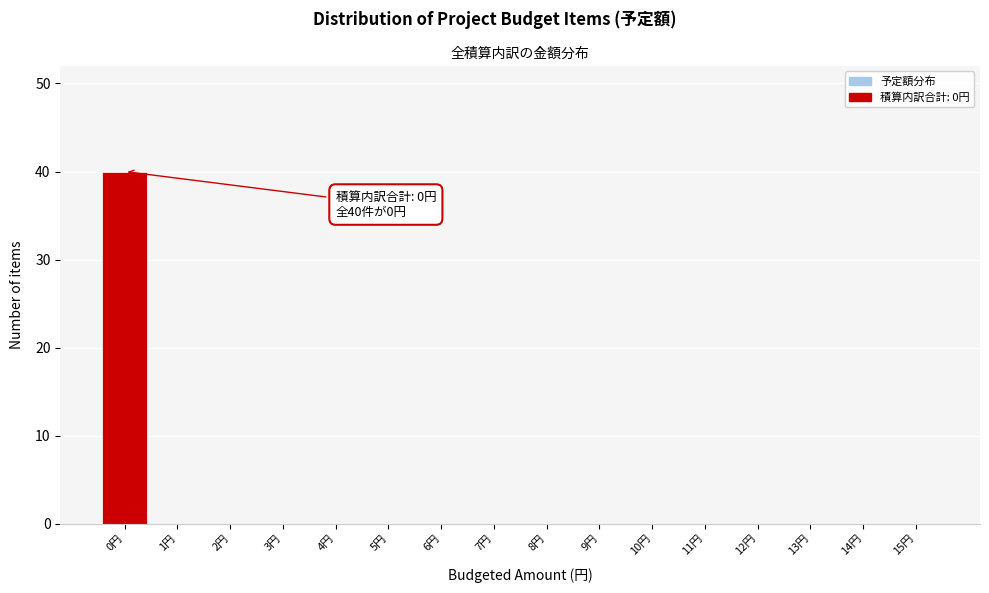

Reading right to left, list all the values displayed in this chart.

15円=0	14円=0	13円=0	12円=0	11円=0	10円=0	9円=0	8円=0	7円=0	6円=0	5円=0	4円=0	3円=0	2円=0	1円=0	0円=40